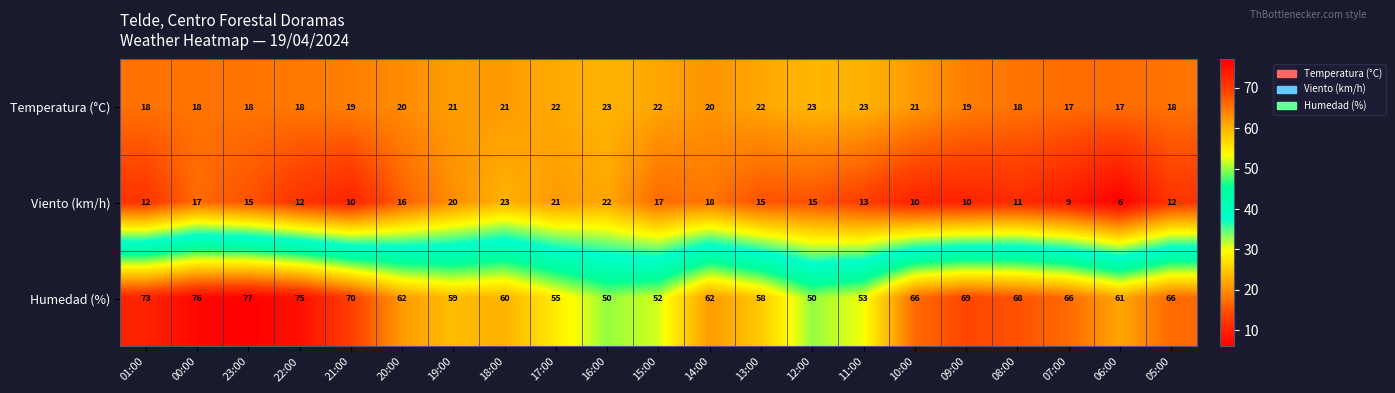

How many Temperatura (°C) values are between 18 and 22?

16